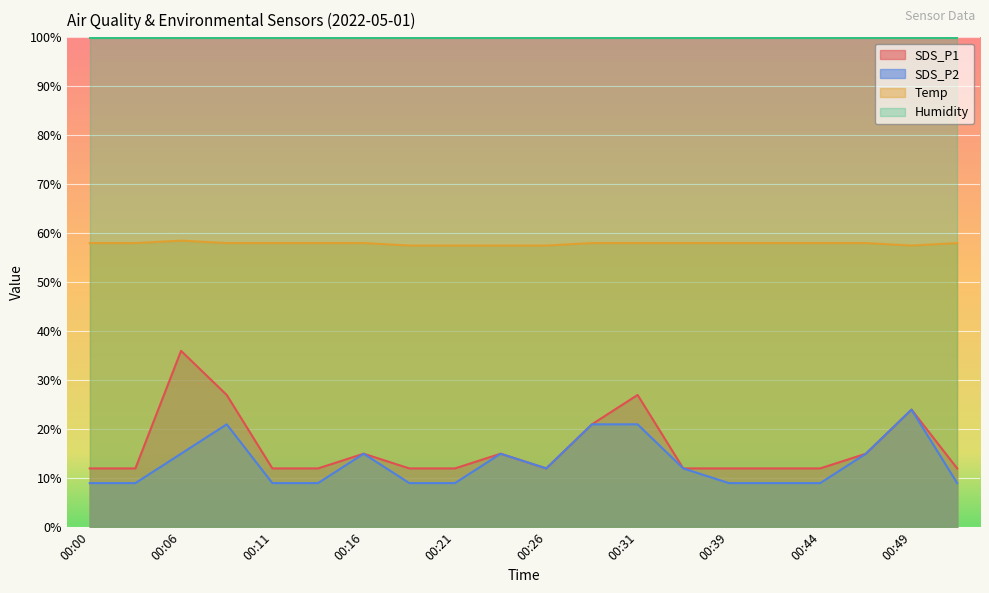

At 00:31, list the series in order from largest to smallest.

Humidity, Temp, SDS_P1, SDS_P2